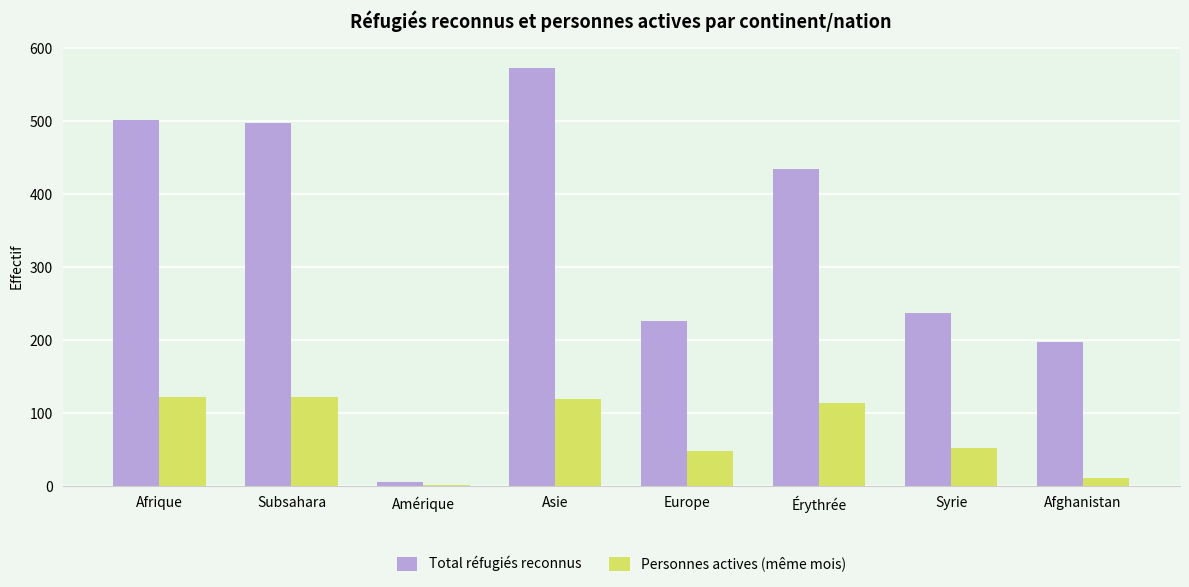

How many data points does each series have?

8